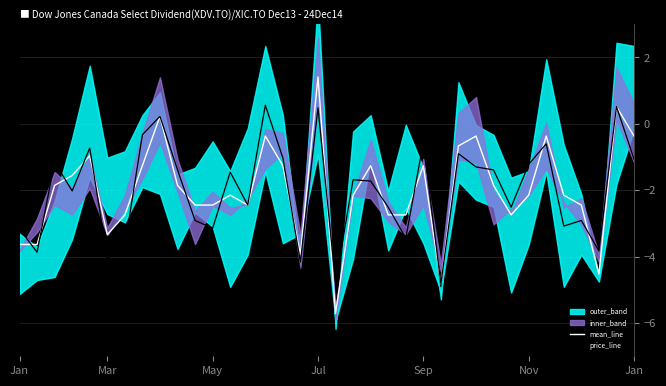

Reading right to left, what are all the values shown in this chart?

mean_line: -0.4	0.5	-4.5	-2.4	-2.1	-0.4	-2.1	-2.7	-1.9	-0.4	-0.7	-4.8	-1.3	-2.7	-2.7	-1.3	-2.1	-5.7	1.4	-3.9	-1.3	-0.4	-2.4	-2.1	-2.4	-2.4	-1.9	0.2	-1.3	-2.7	-3.3	-1.0	-1.6	-1.9	-3.6	-3.6
price_line: -1.1	0.5	-3.8	-2.9	-3.1	-0.6	-1.2	-2.5	-1.4	-1.3	-0.9	-4.8	-0.6	-3.4	-2.5	-1.7	-1.7	-4.8	0.5	-4.2	-1.0	0.6	-2.4	-1.5	-3.1	-2.9	-1.4	0.2	-0.3	-3.7	-4.0	-0.7	-2.0	-1.2	-3.9	-3.2